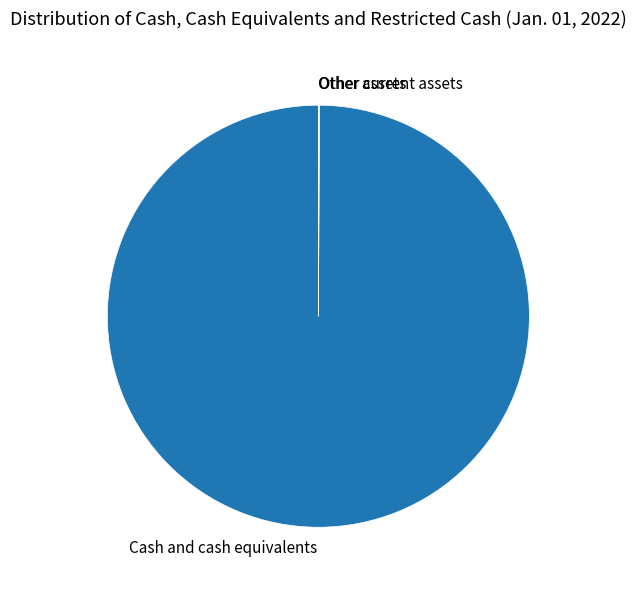

True or false: Cash and cash equivalents accounts for 100% of the total.

True